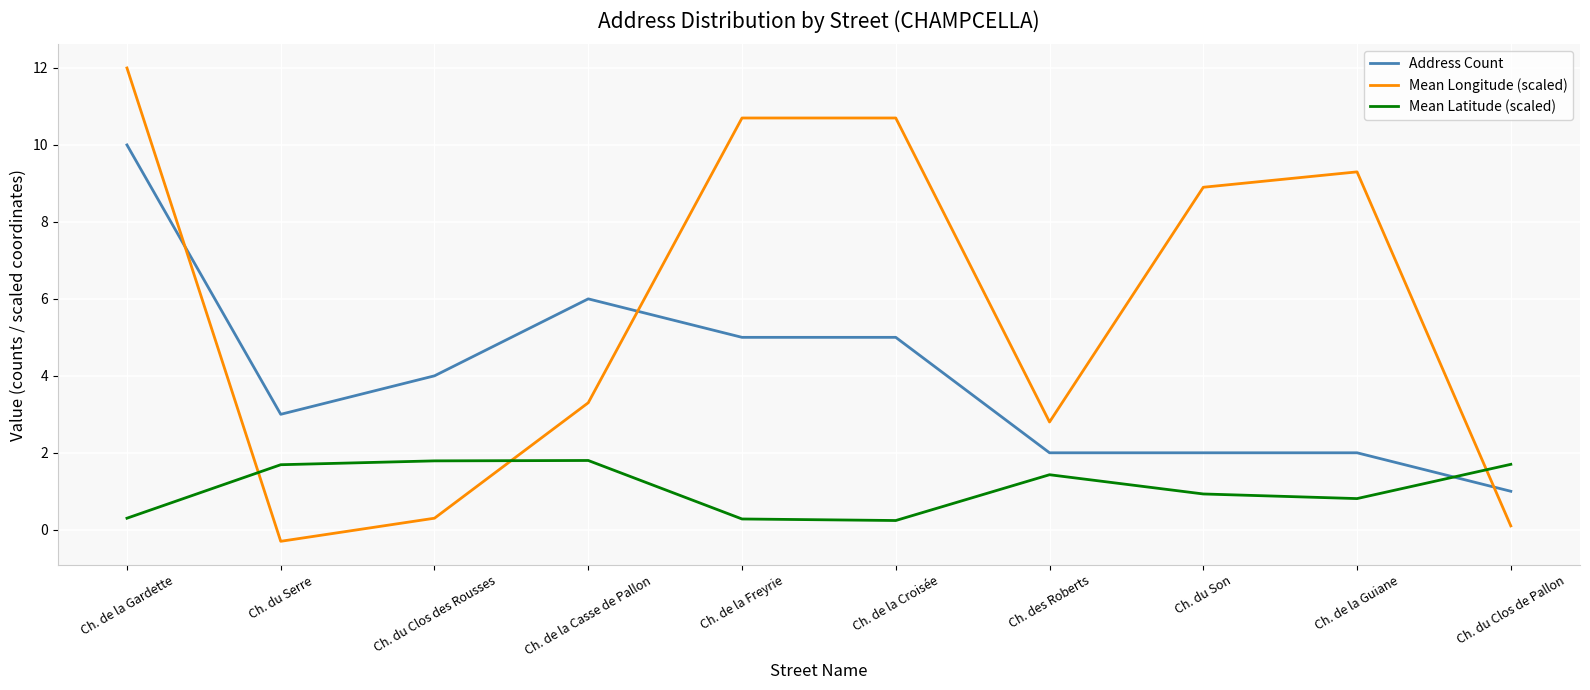

How many intersections are there between Mean Longitude (scaled) and Mean Latitude (scaled)?

3